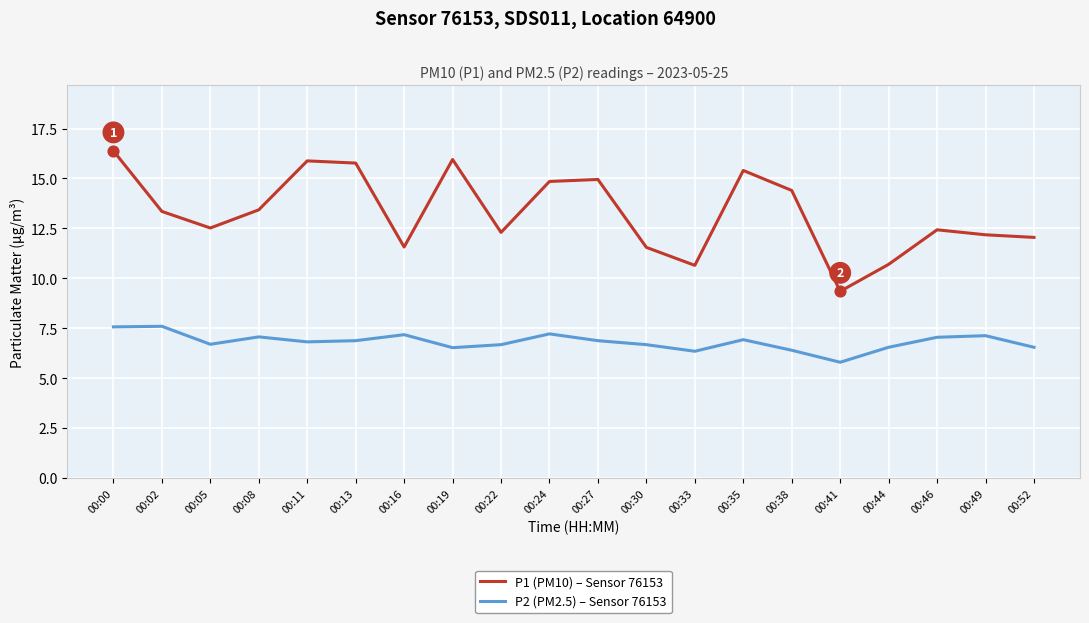

What are all the series names shown in the legend?

P1 (PM10) – Sensor 76153, P2 (PM2.5) – Sensor 76153